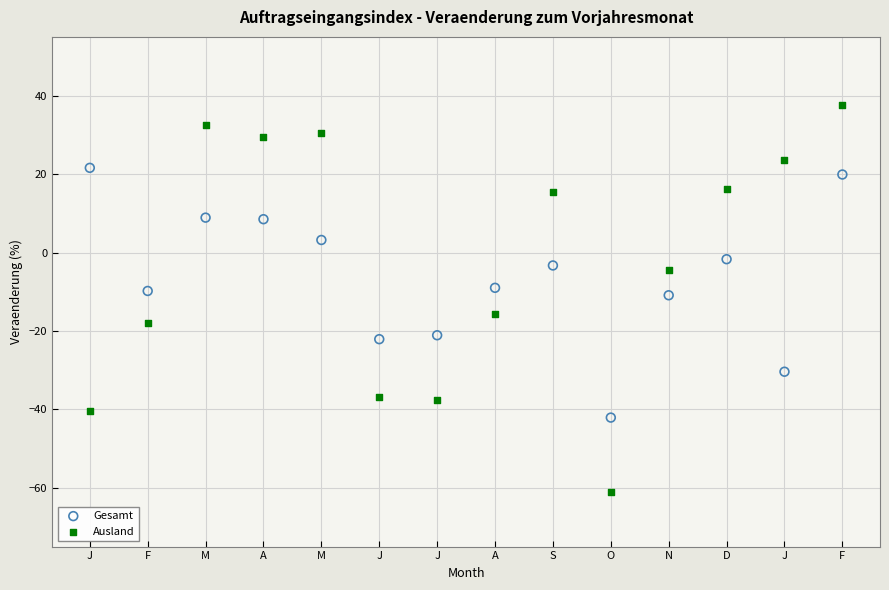

Which series contains the highest Y value?

Ausland